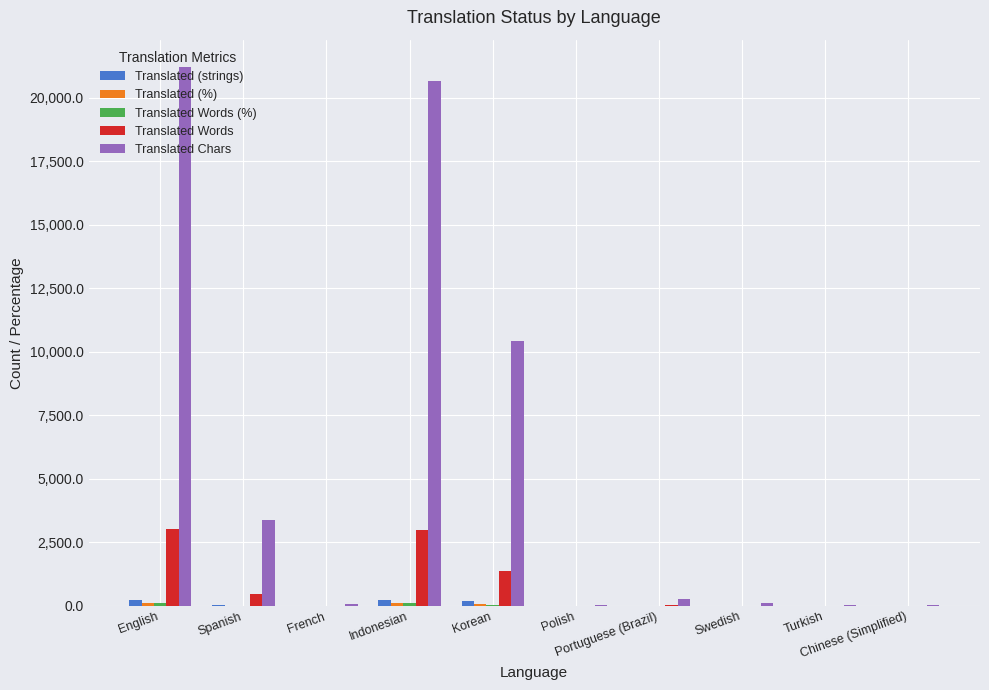

Which series has the largest total across all categories?

Translated Chars